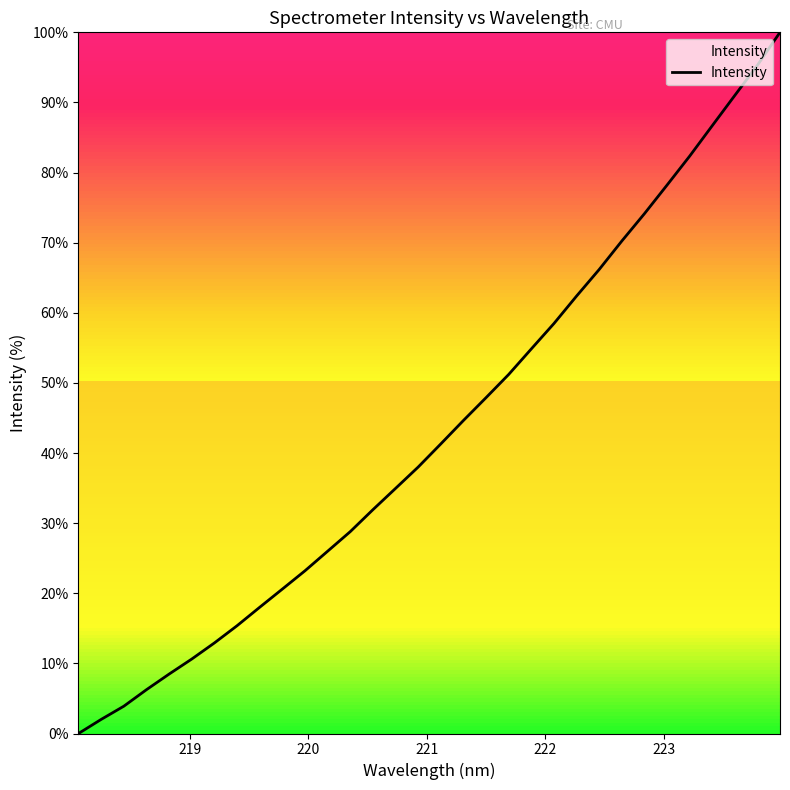

How many lines are shown in the chart?

1